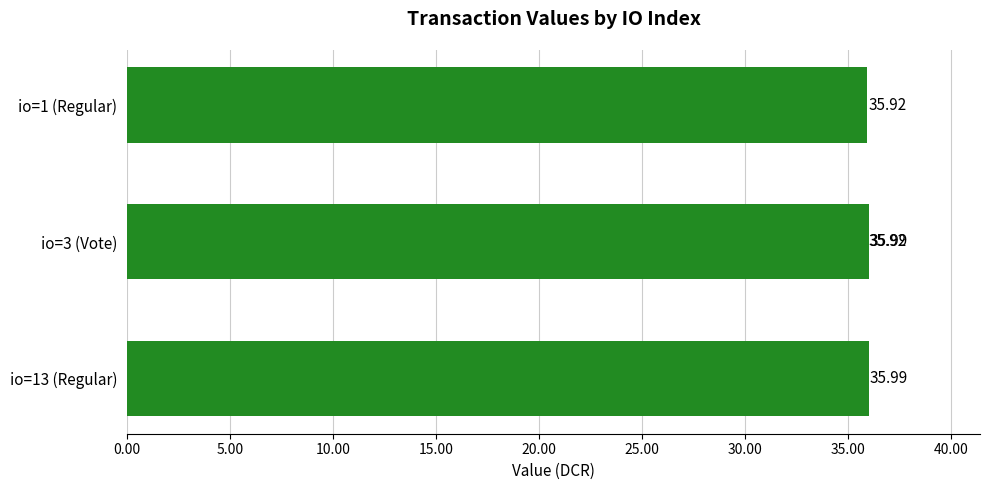

Is it true that the value at io=13 (Regular) is 49.2?

False